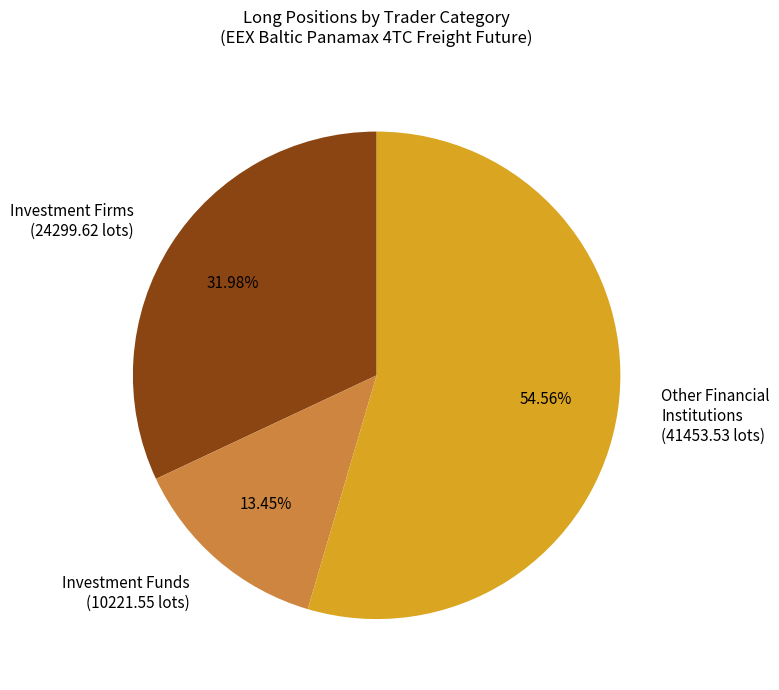

Is there any slice that represents more than half of the pie?

Yes